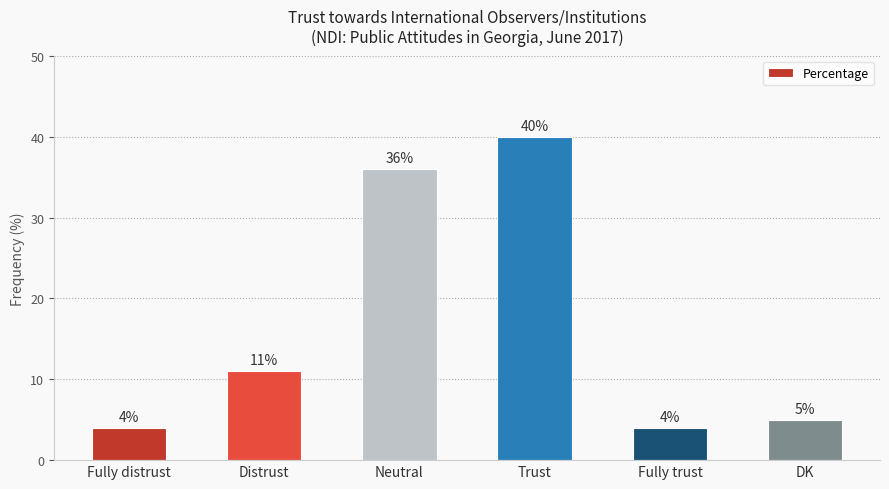

What is the change in value from Fully distrust to DK?

+1